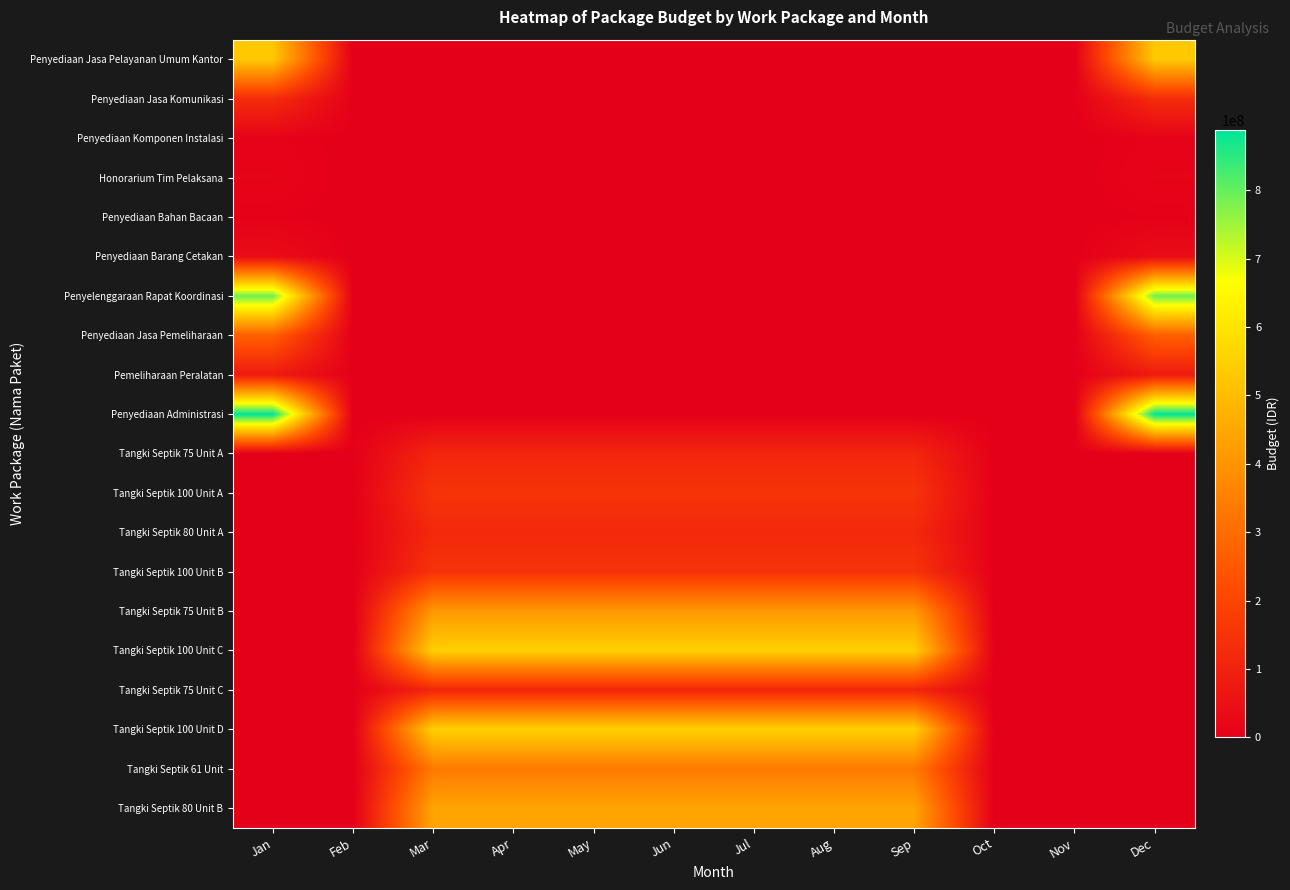

List the series in order of their peak value, highest first.

Penyediaan Administrasi, Penyelenggaraan Rapat Koordinasi, Tangki Septik 100 Unit C, Tangki Septik 100 Unit D, Penyediaan Jasa Pelayanan Umum Kantor, Tangki Septik 80 Unit B, Tangki Septik 75 Unit B, Tangki Septik 61 Unit, Penyediaan Jasa Pemeliharaan, Tangki Septik 100 Unit A, Tangki Septik 100 Unit B, Penyediaan Jasa Komunikasi, Tangki Septik 80 Unit A, Tangki Septik 75 Unit A, Tangki Septik 75 Unit C, Pemeliharaan Peralatan, Penyediaan Barang Cetakan, Honorarium Tim Pelaksana, Penyediaan Komponen Instalasi, Penyediaan Bahan Bacaan